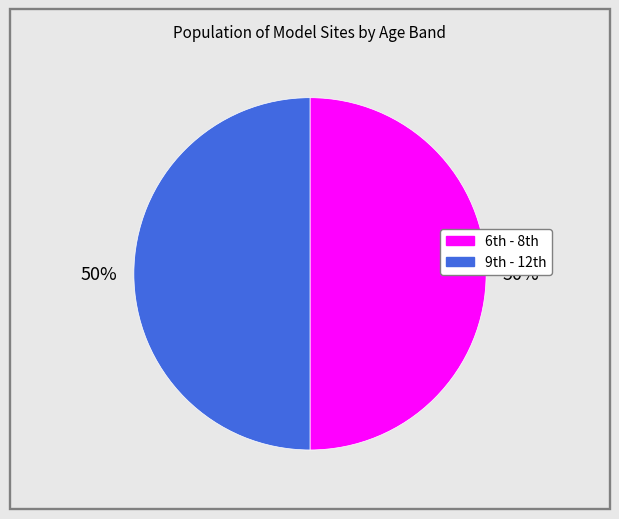

Count the number of slices in the pie.

2